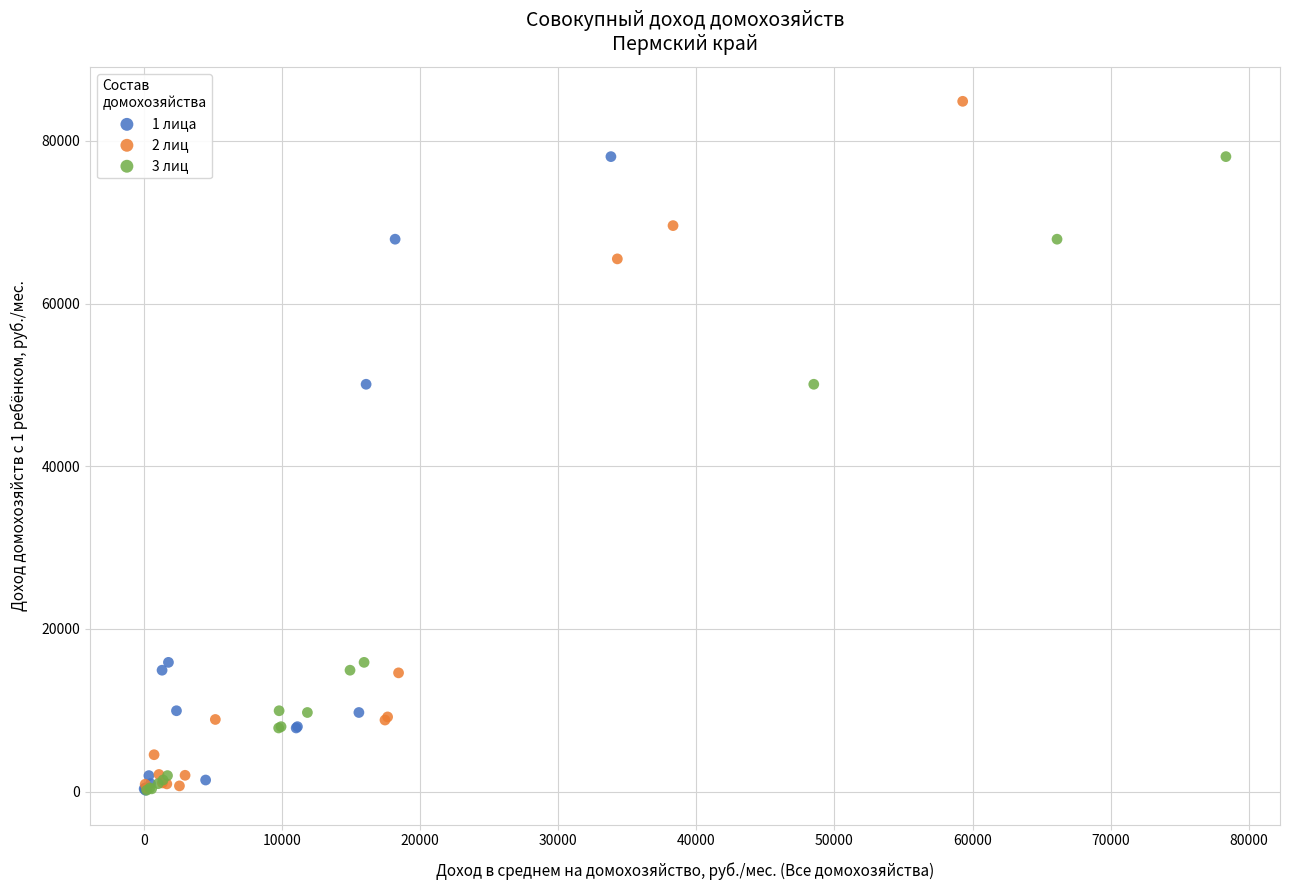

Which series reaches the maximum Y coordinate?

2 лиц